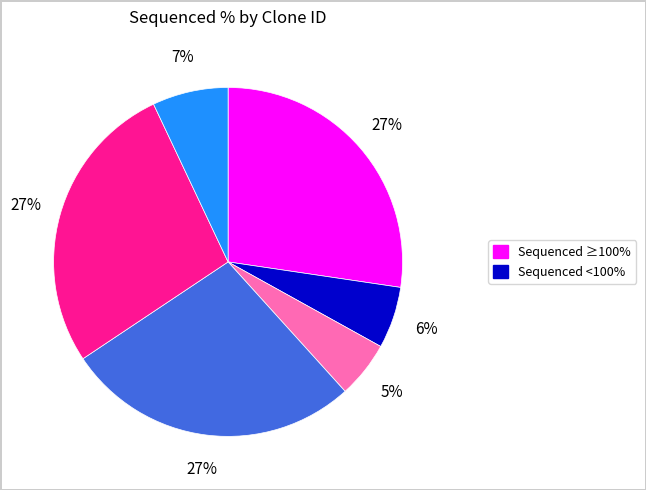

To the nearest percent, what is the difference between the largest and smallest slice percentages?

22%